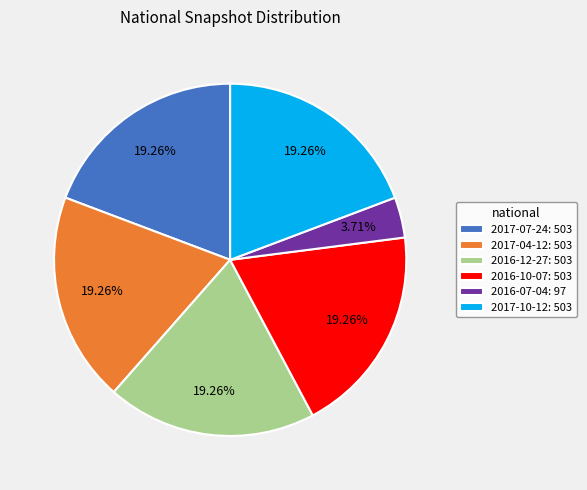

Is the sum of 2017-10-12: 503 and 2016-10-07: 503 greater than half?

No